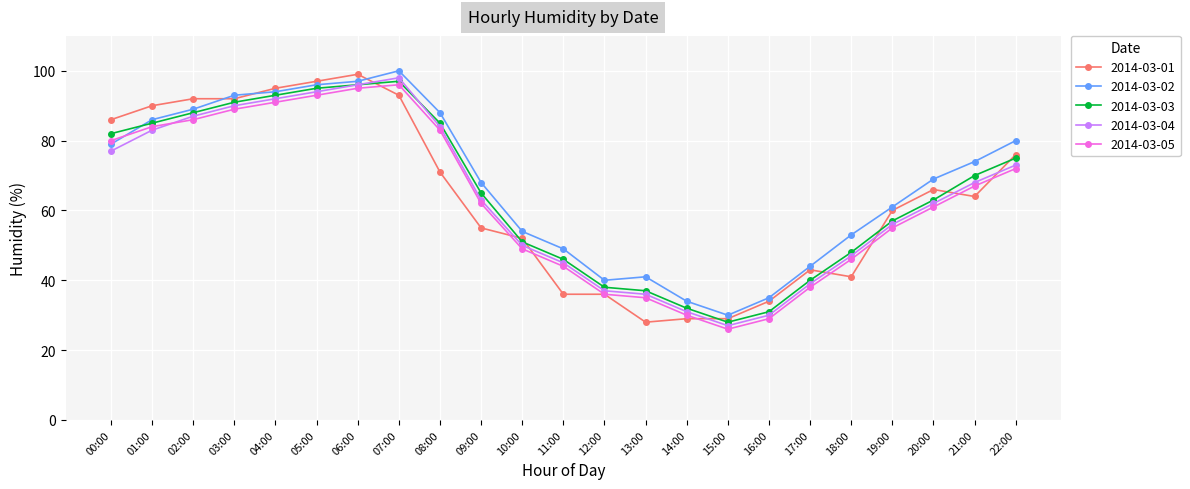

Is it true that 2014-03-01 equals 28 at 13:00?

True